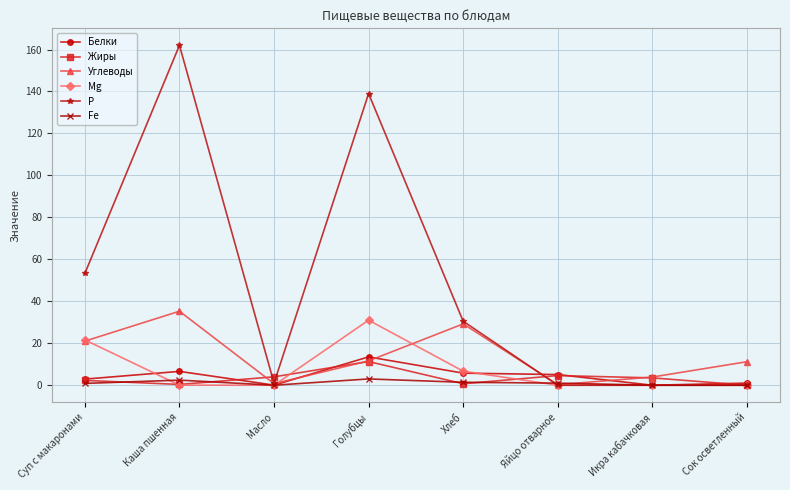

What is the value of the Fe point at the 6th from the left?

1.0